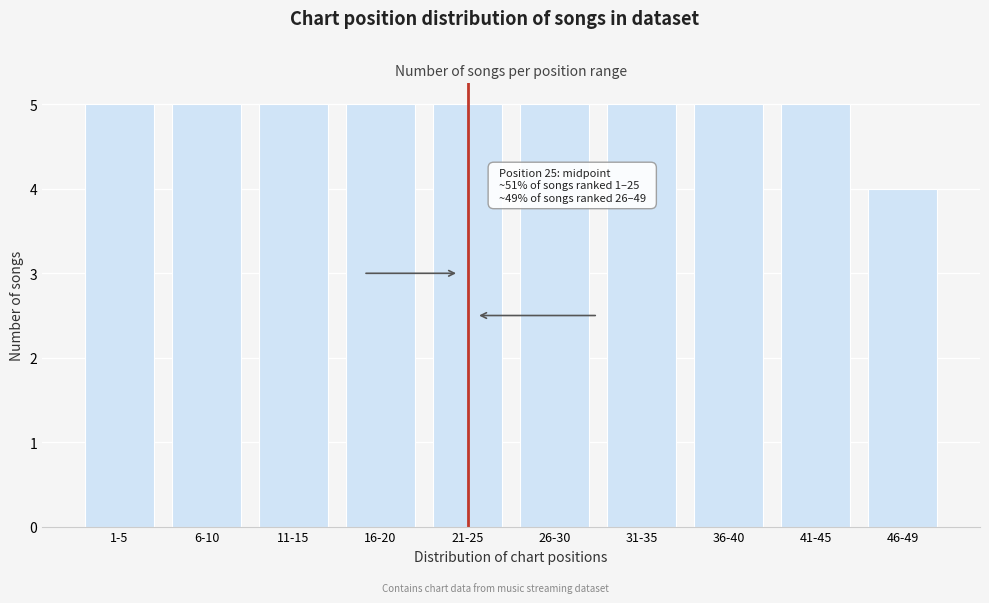

Reading left to right, extract all data points from this chart.

1-5=5	6-10=5	11-15=5	16-20=5	21-25=5	26-30=5	31-35=5	36-40=5	41-45=5	46-49=4